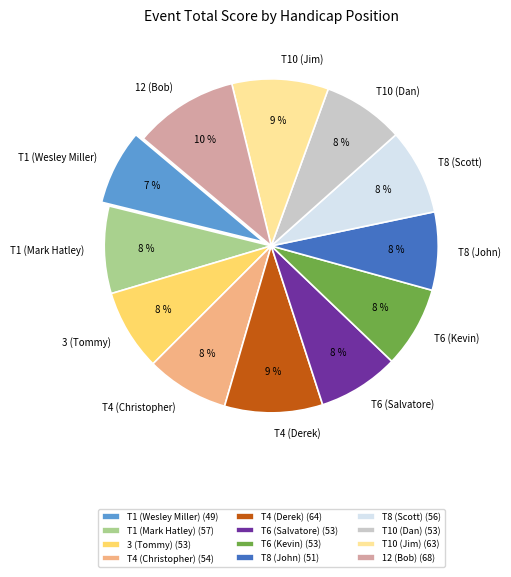

To the nearest percent, what is the difference between the largest and smallest slice percentages?

3%